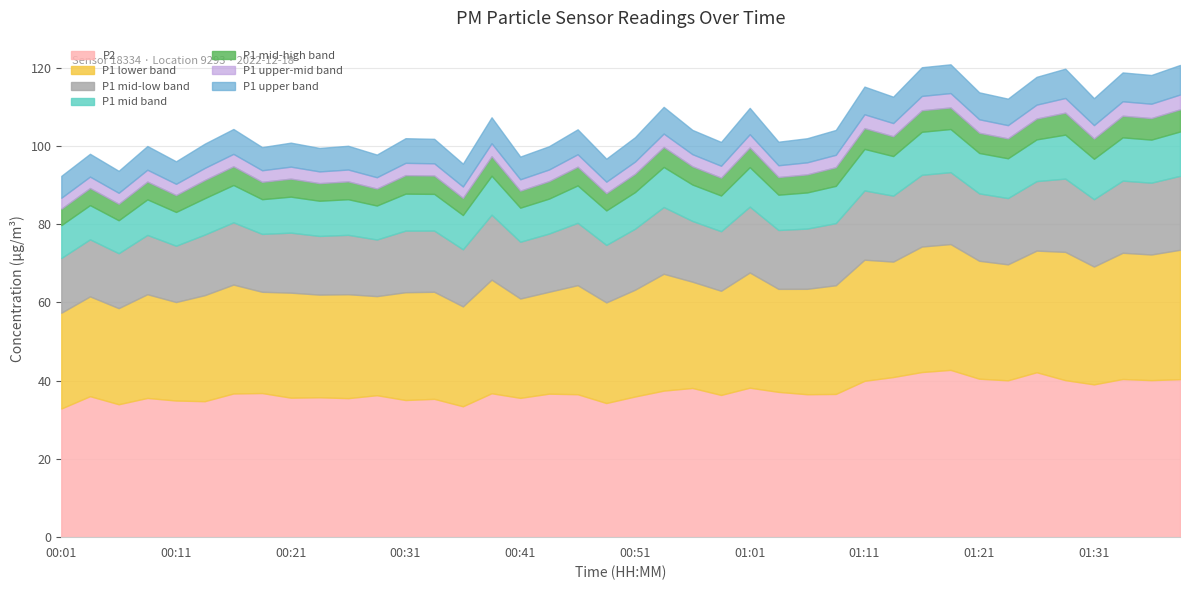

True or false: P1 and P2 cross at least once.

False